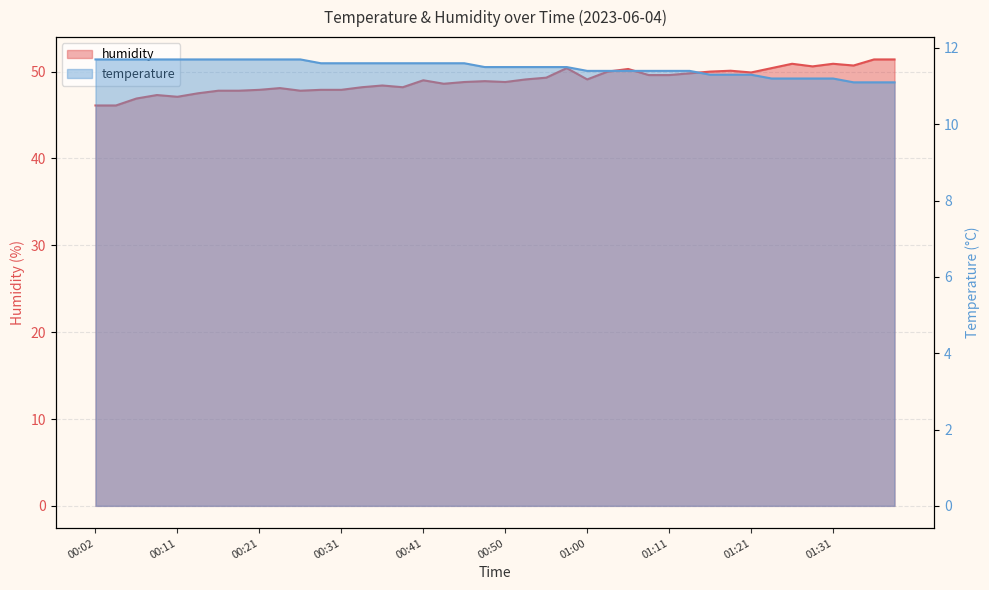

Where is humidity nearest to the value 48?

00:21